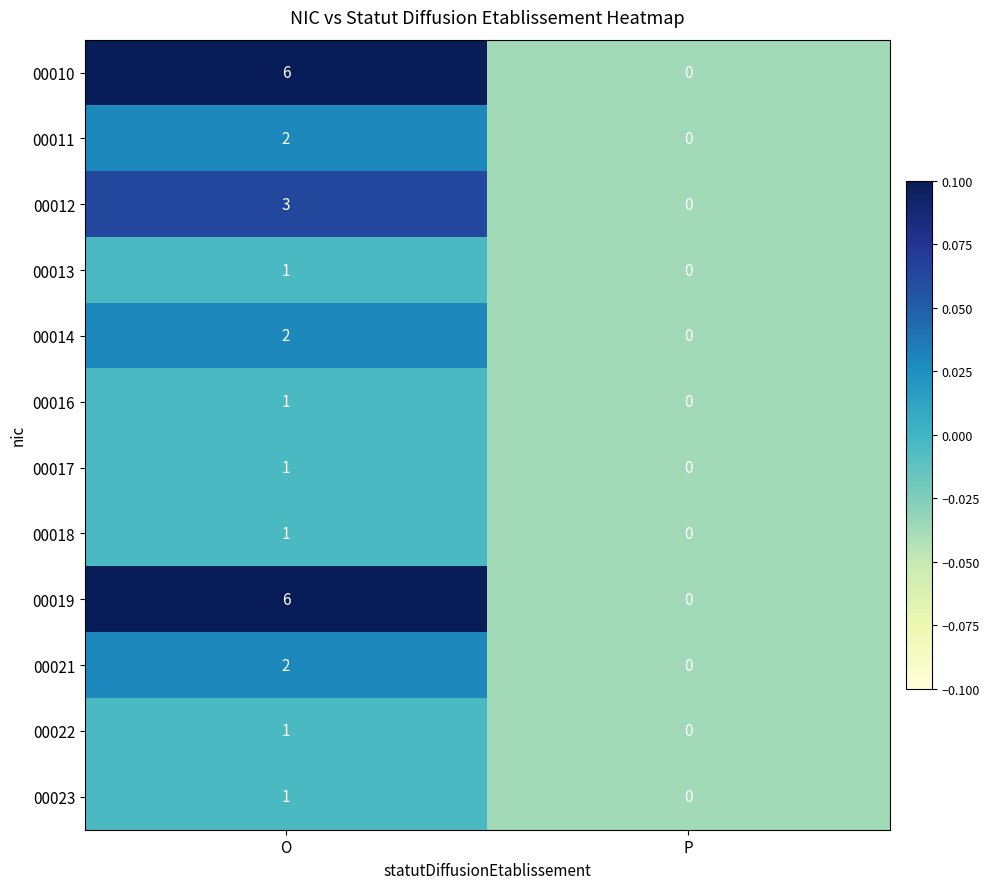

Rank the categories by 00016 value from lowest to highest.

P, O